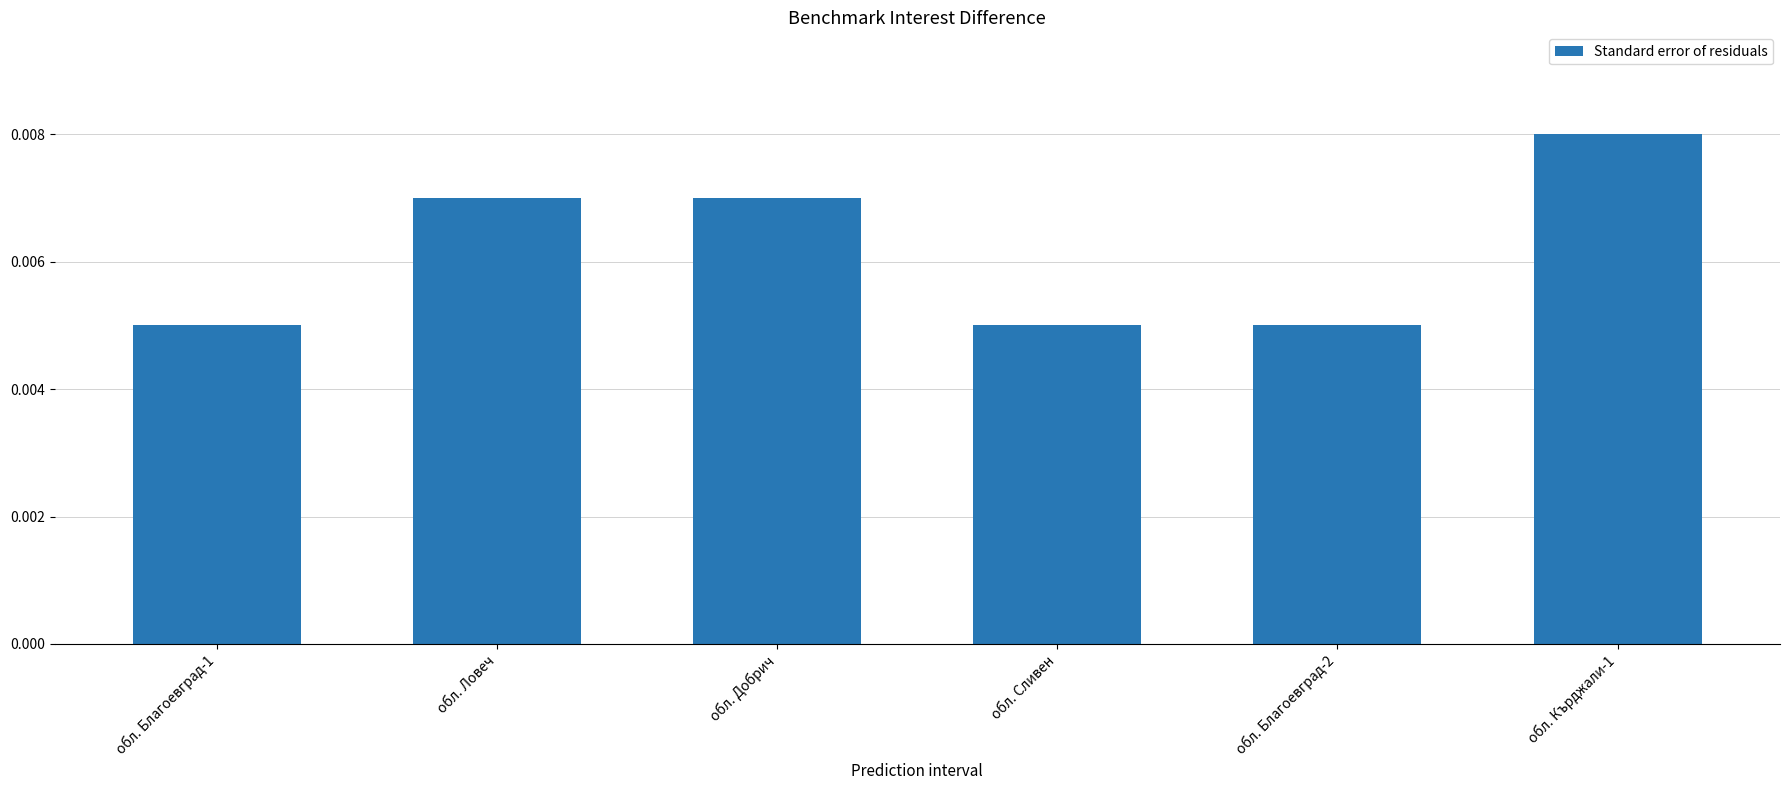

What is the label of the 3rd bar from the left?

обл. Добрич